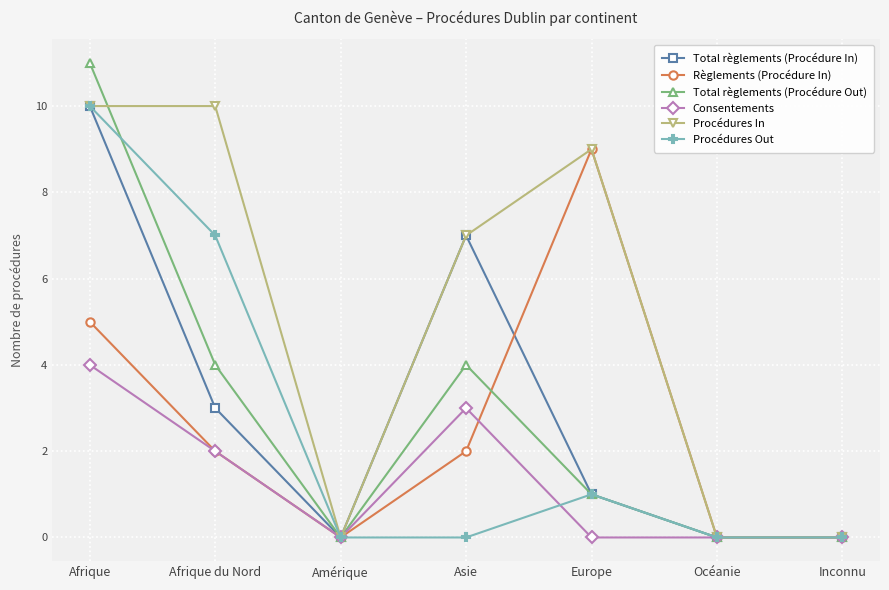

Which series has the largest range (max minus min)?

Total règlements (Procédure Out)